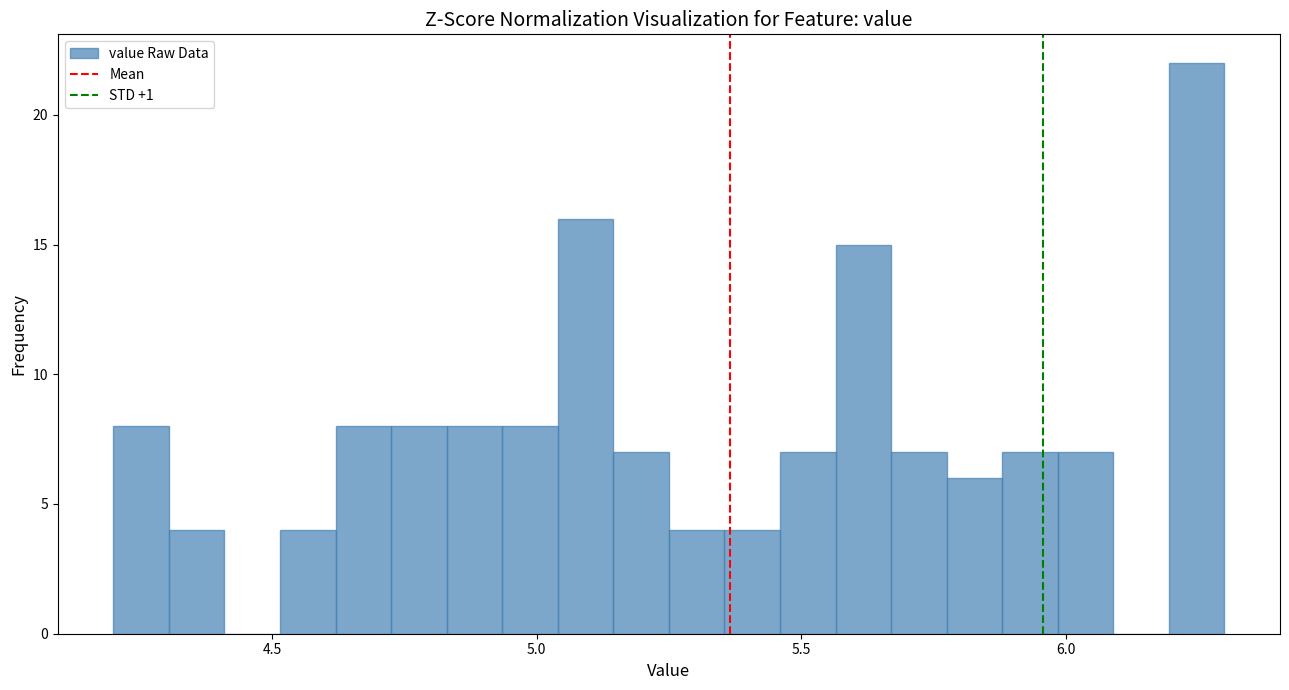

Around what value on the x-axis is the tallest bar? Give the approximate position of its centre, as read against the axis.

6.25